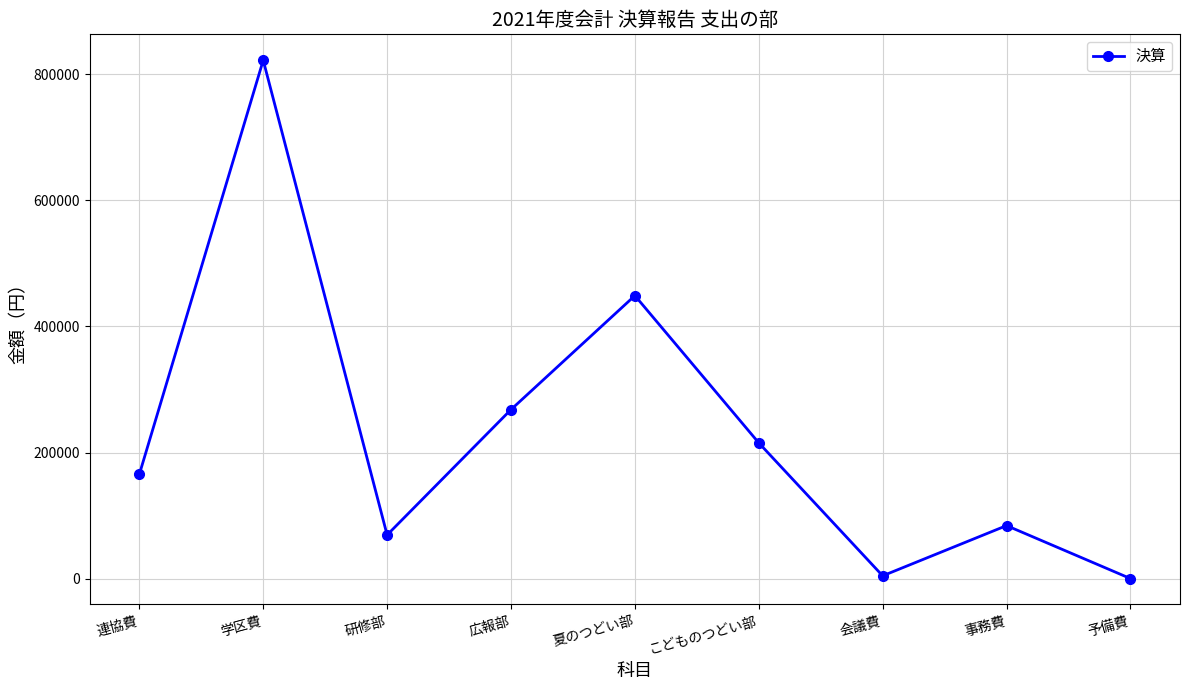

Read the value at 学区費.

822477